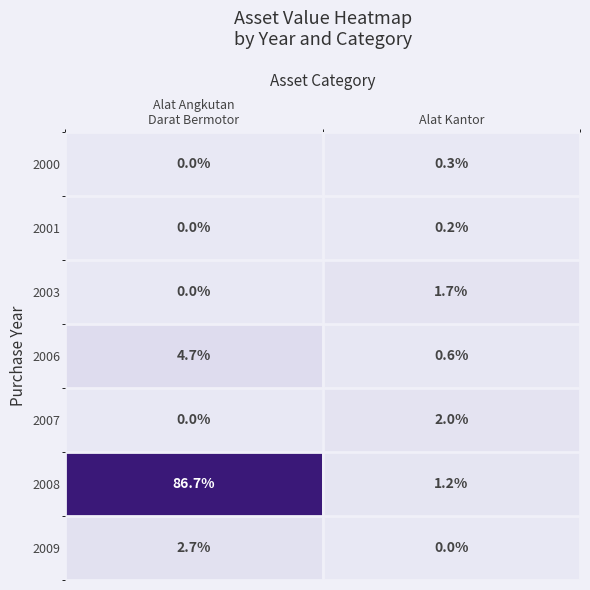

What is the lowest value of the 2006 series?

0.6